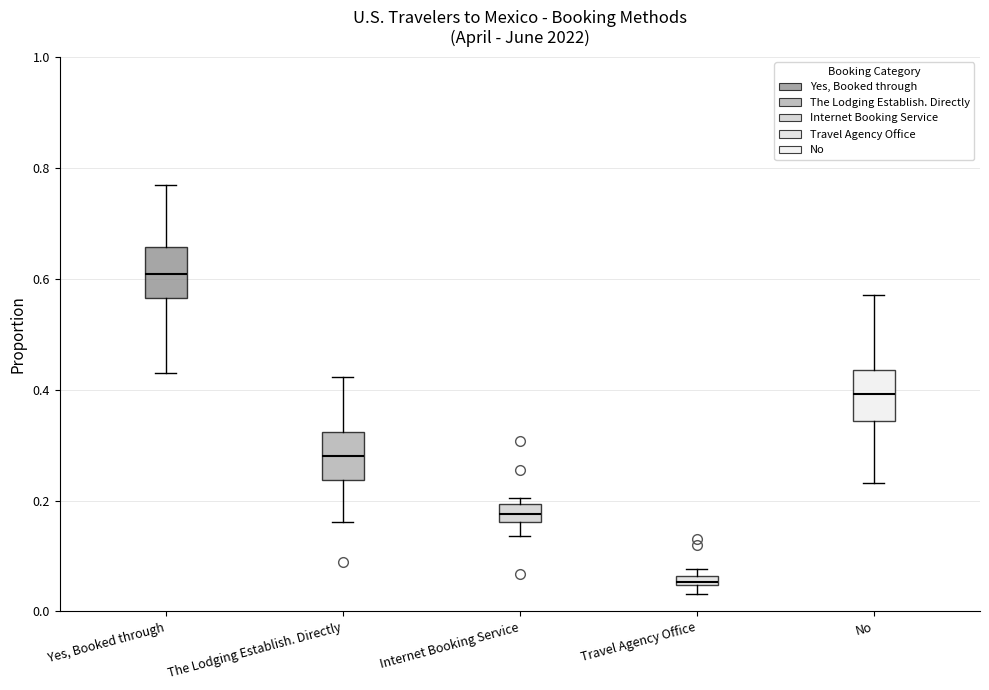

Which box's median line is the lowest?

Travel Agency Office